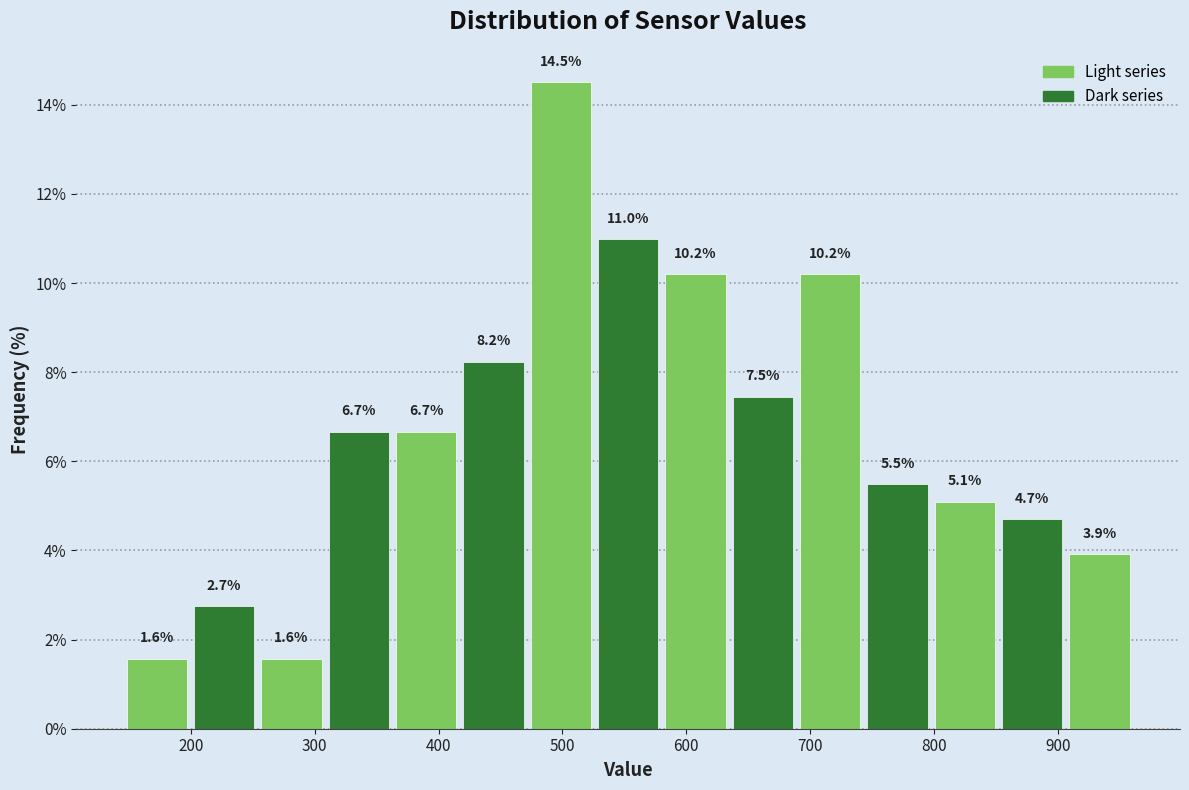

Which range on the x-axis has the tallest bar?

470 to 530